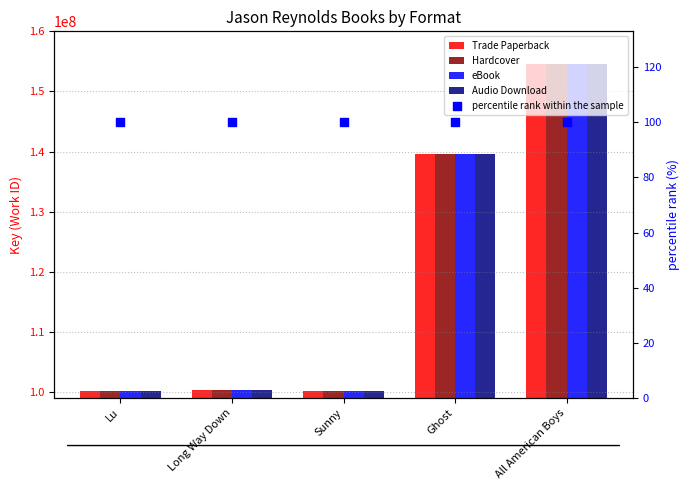

Is the value of percentile rank within the sample at Sunny greater than the value of Trade Paperback at Sunny?

No